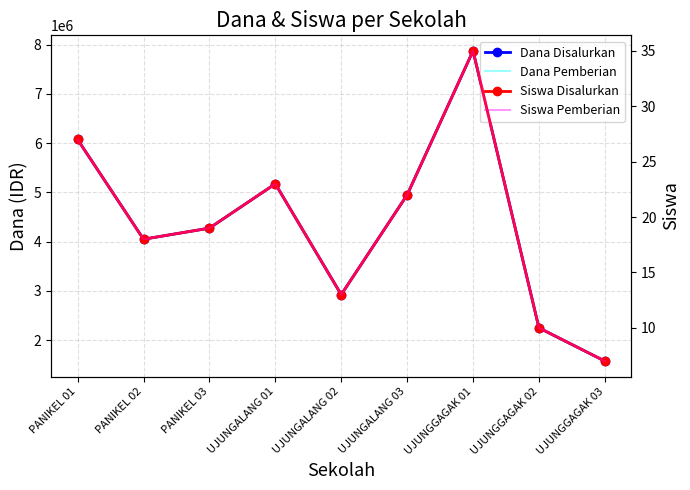

Is this an area chart (filled region under the line)?

No